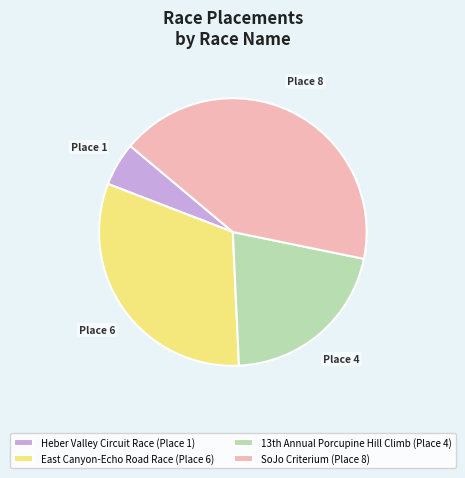

True or false: SoJo Criterium (Place 8) accounts for 49% of the total.

False